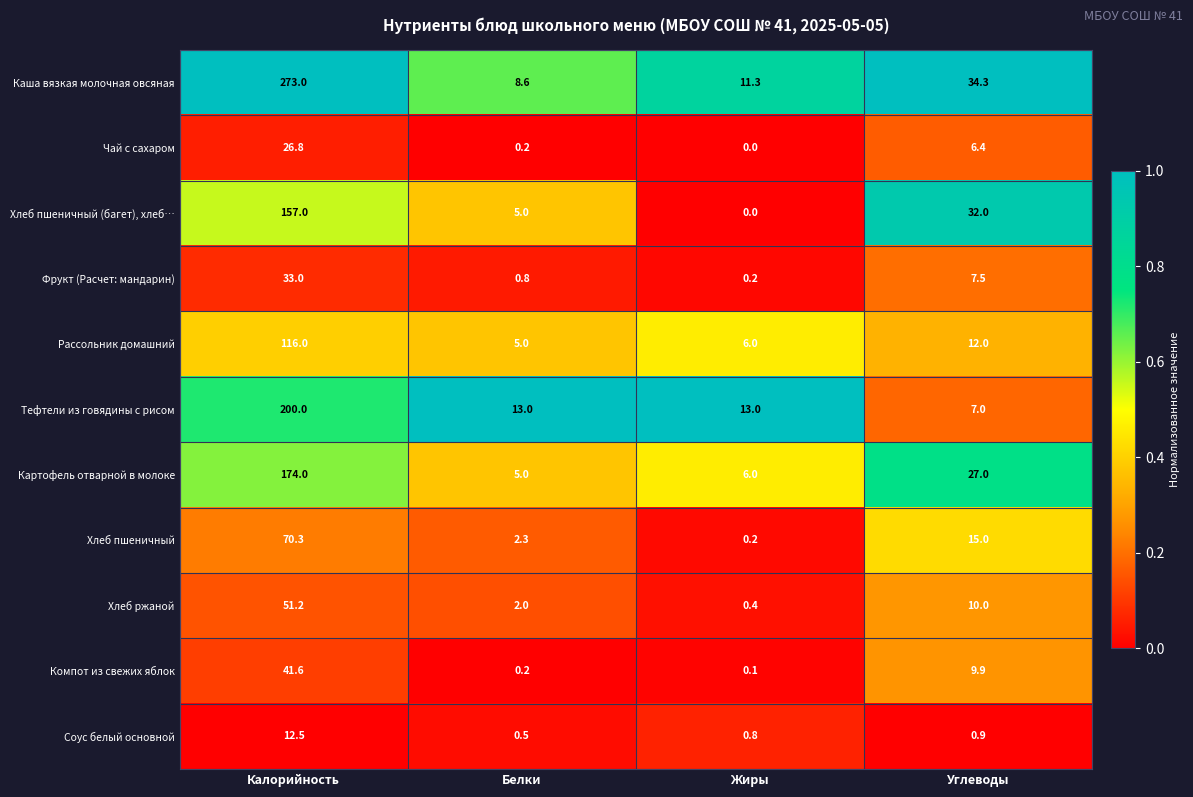

What is the difference between the second highest and second lowest values in the Чай с сахаром series?

6.2